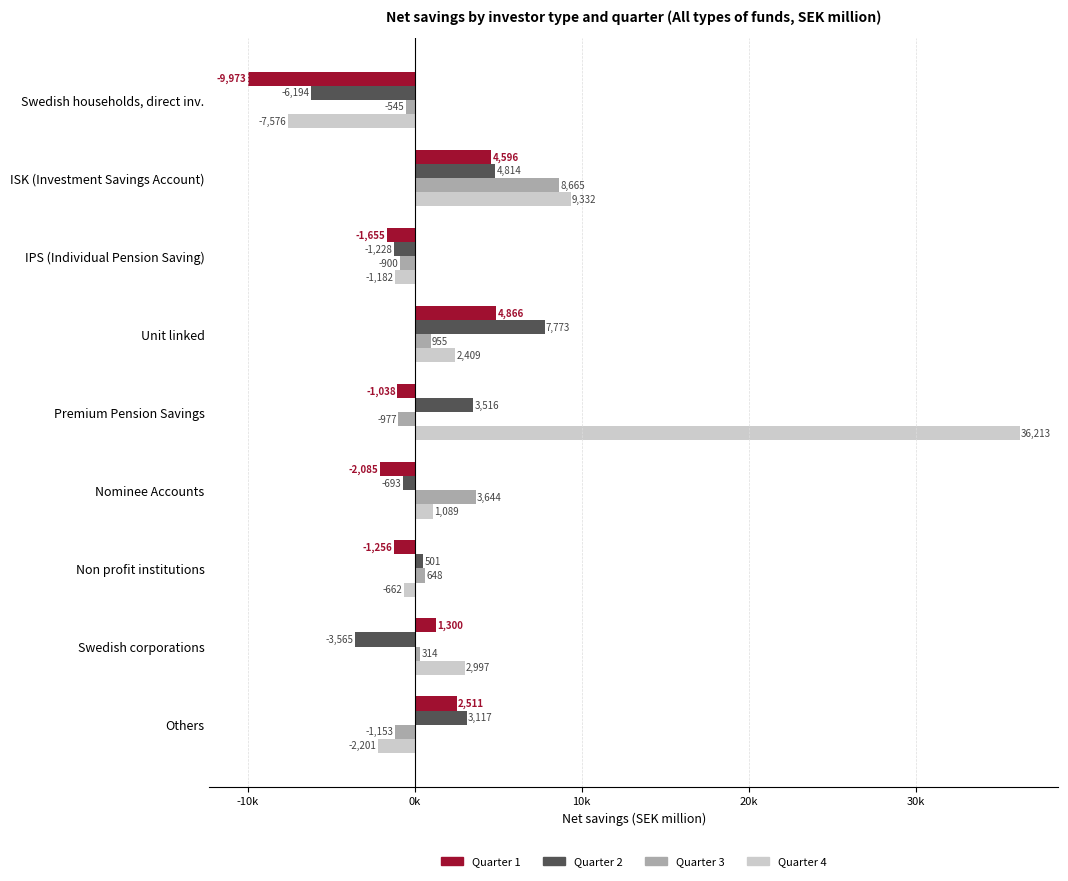

Which series has the largest range (max minus min)?

Quarter 4